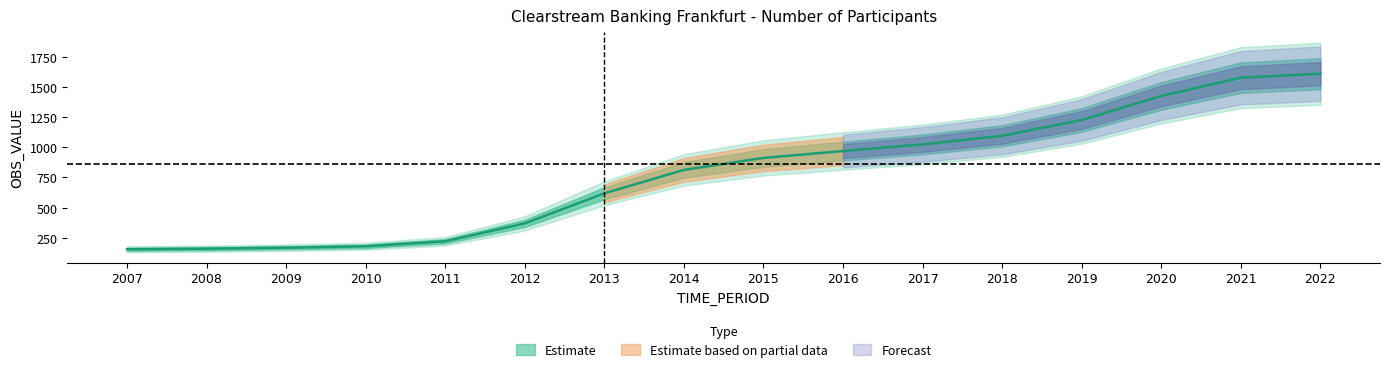

Reading right to left, list all the values displayed in this chart.

1609	1576	1425	1226	1095	1024	969	912	813	619	370	222	181	169	161	156